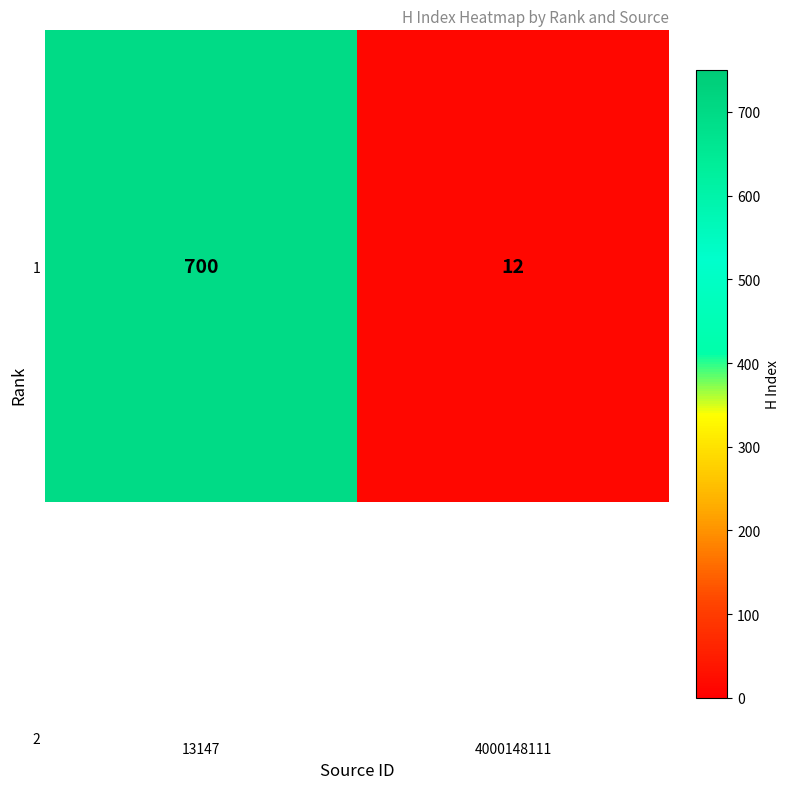

What is the average value?

356